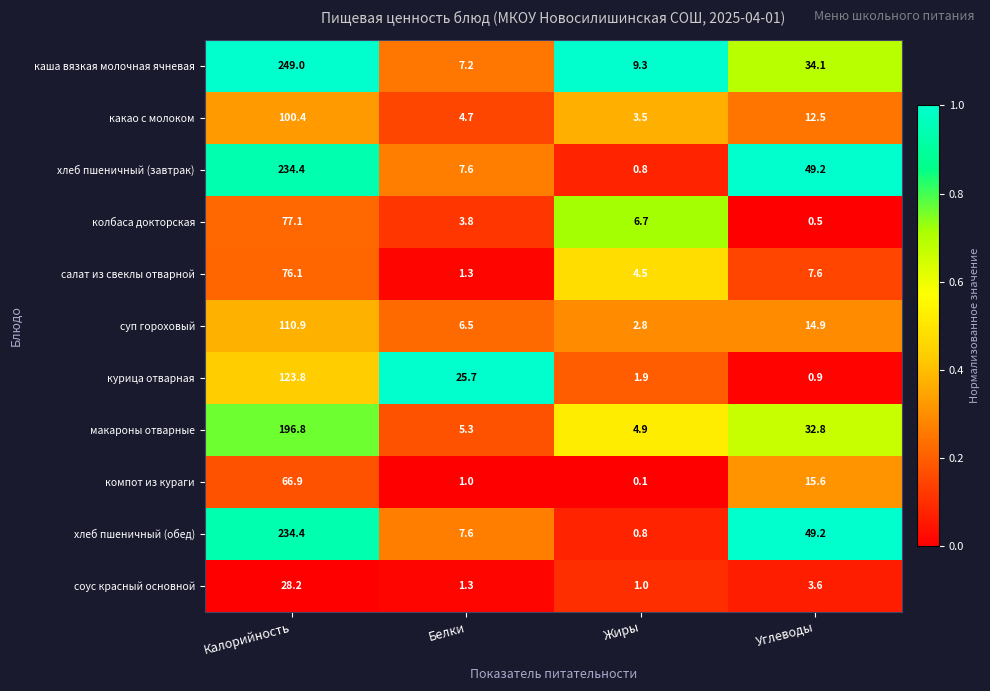

List the labels in order of каша вязкая молочная ячневая value, largest first.

Калорийность, Углеводы, Жиры, Белки